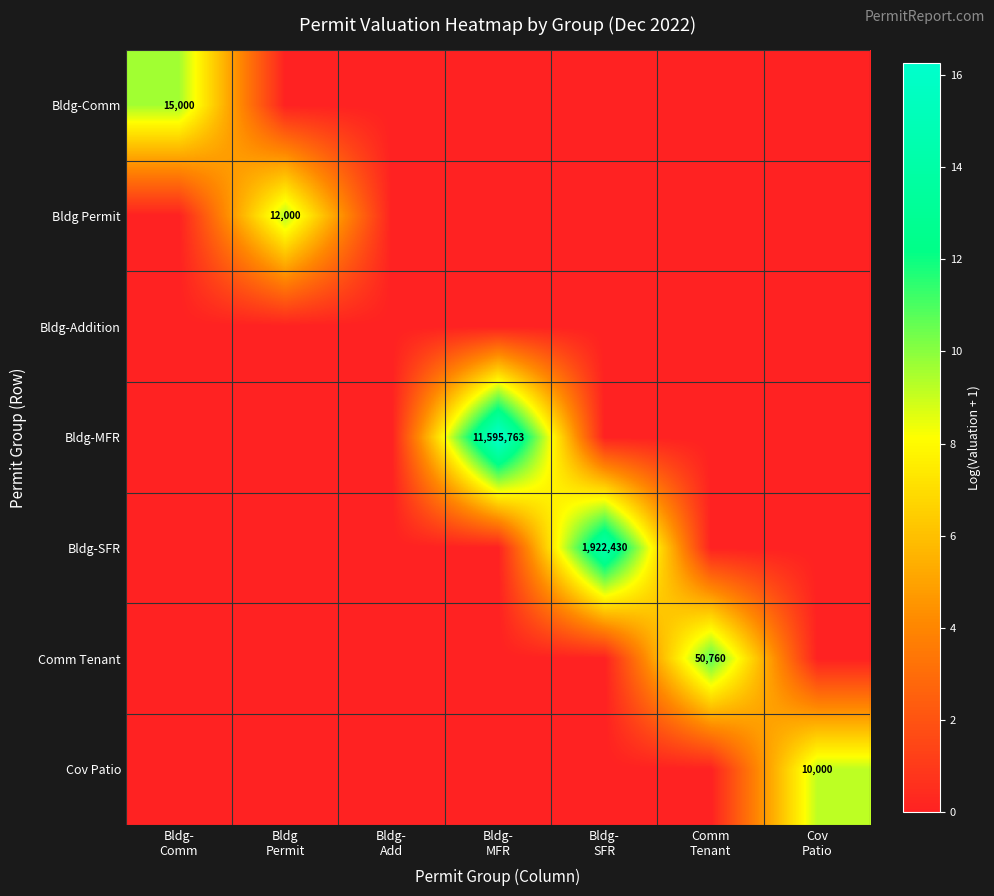

How many data points does each series have?

7